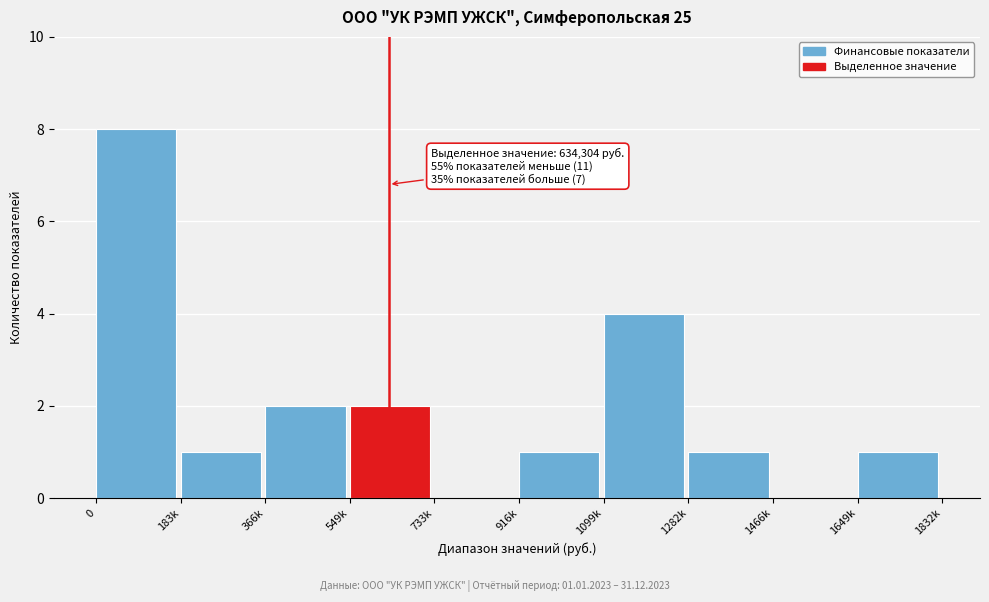

Reading right to left, list all the values displayed in this chart.

1649k=1	1466k=0	1282k=1	1099k=4	916k=1	733k=0	549k=2	366k=2	183k=1	0=8